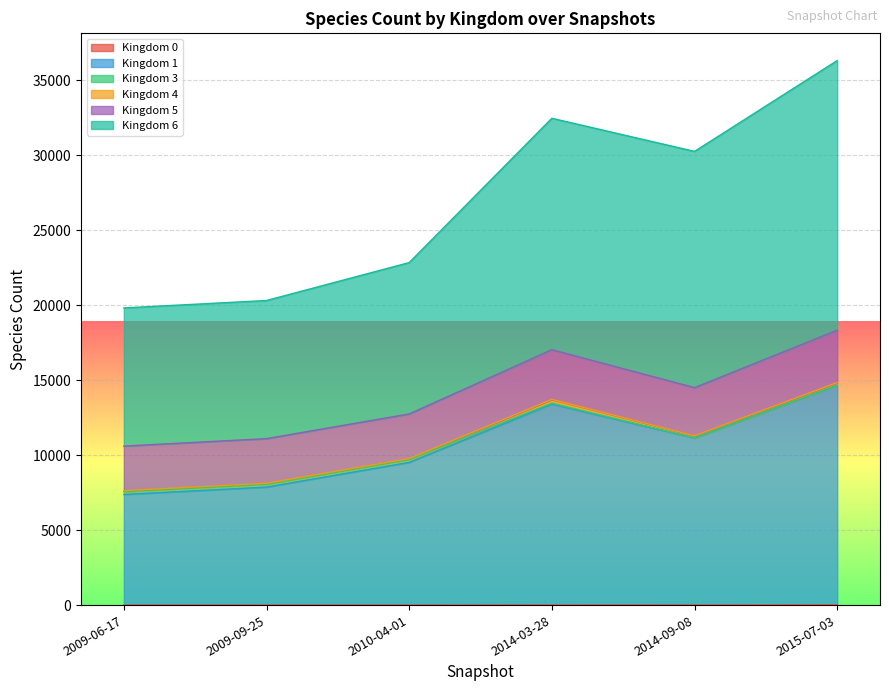

List the labels in order of 5 value, smallest first.

2009-06-17, 2009-09-25, 2010-04-01, 2014-09-08, 2014-03-28, 2015-07-03